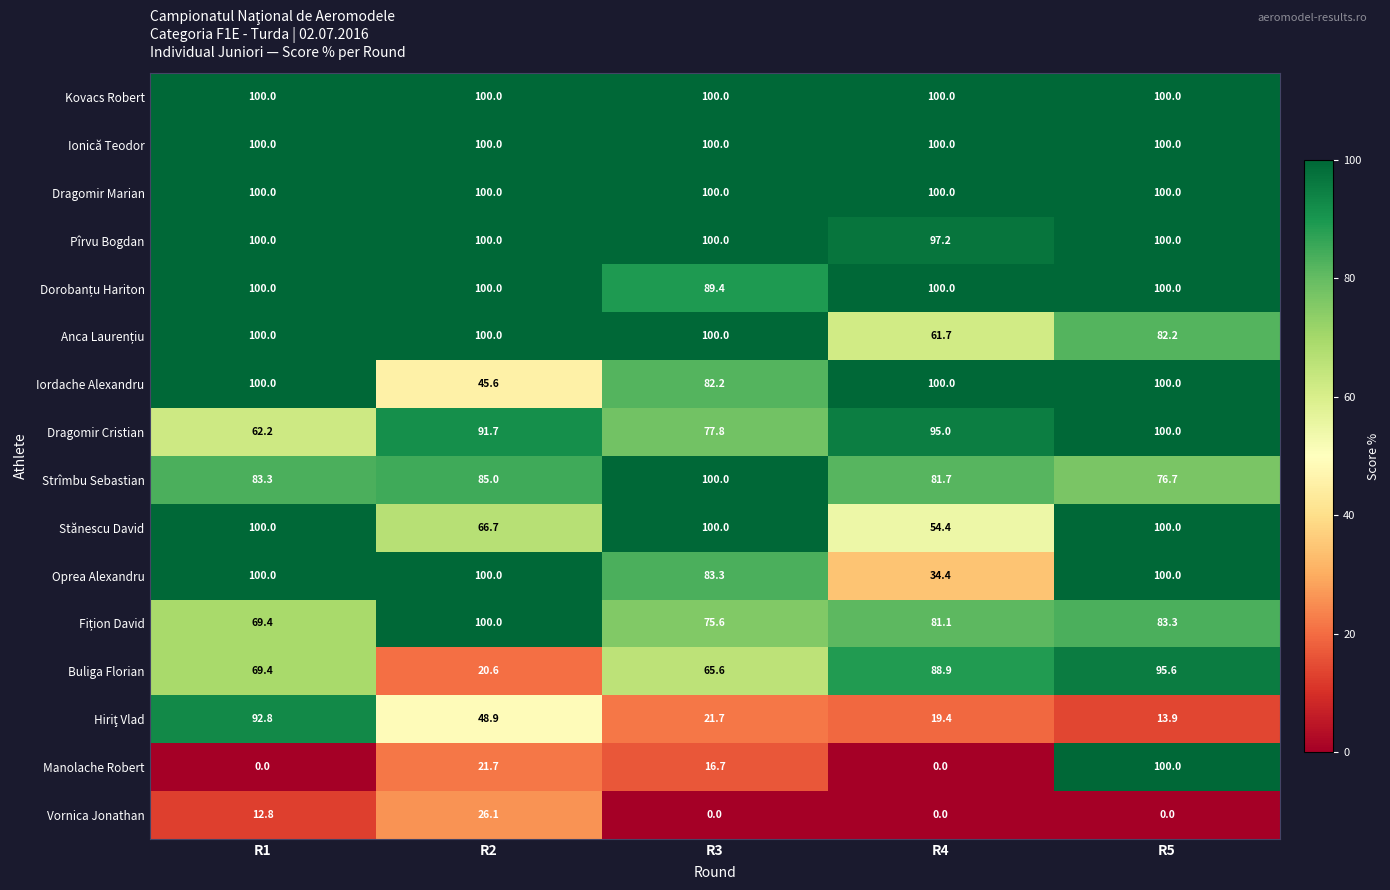

How many series are shown in this chart?

16